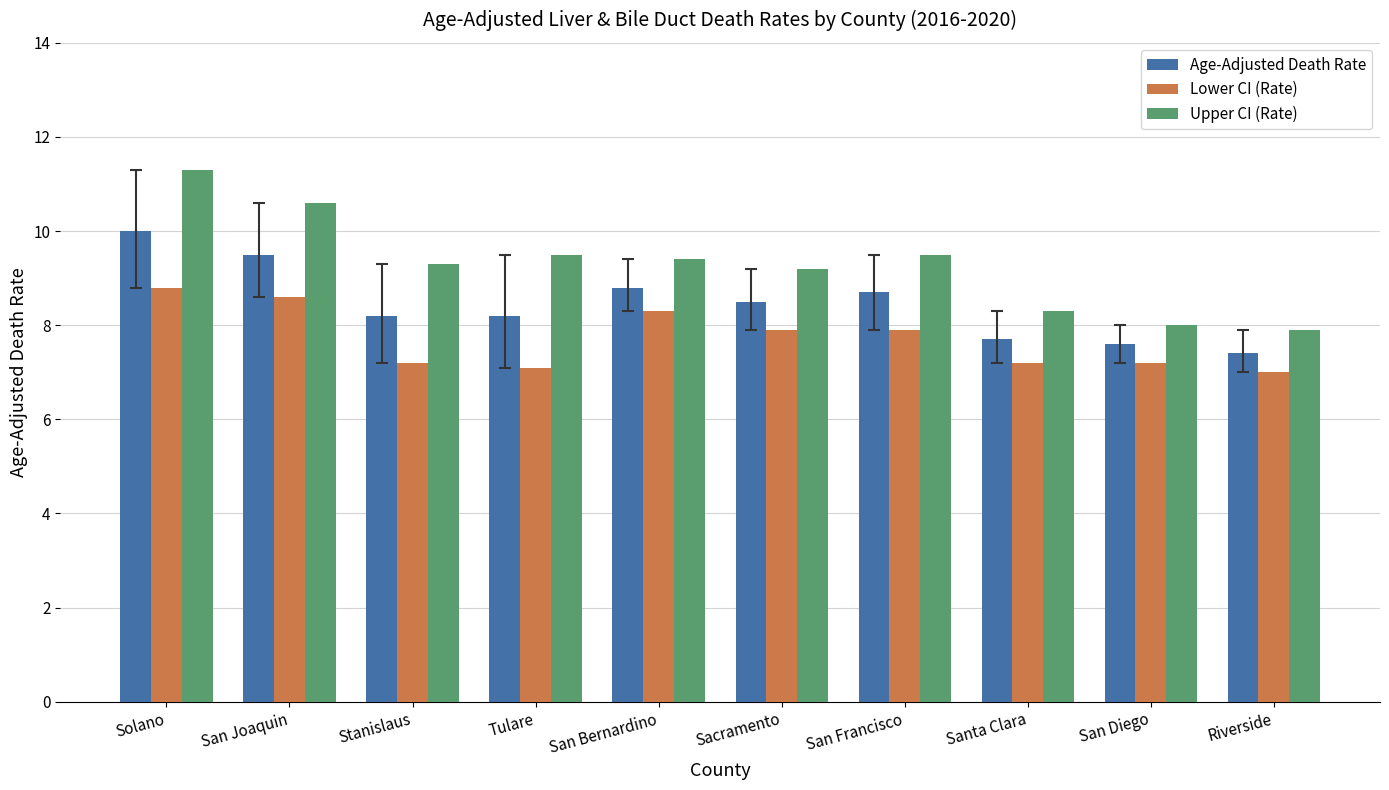

What are all the series names shown in the legend?

Age-Adjusted Death Rate, Lower CI (Rate), Upper CI (Rate)